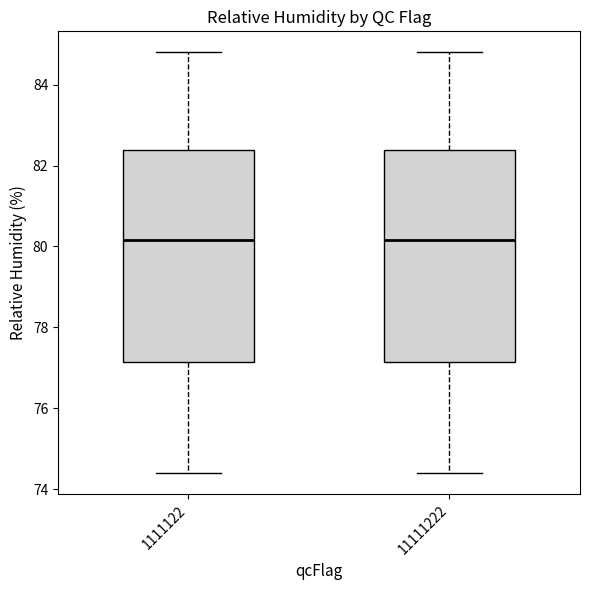

Reading left to right, transcribe this box plot: for each box, give where its median line is, the range the box spans, and where its two whiskers end, as read against the y-axis. The values are not printed on the chart, so give them approximately, as read against the axis.

1111122: median 80.2, box 77.2 to 82.4, whiskers 74.4 to 84.8
11111222: median 80.2, box 77.2 to 82.4, whiskers 74.4 to 84.8